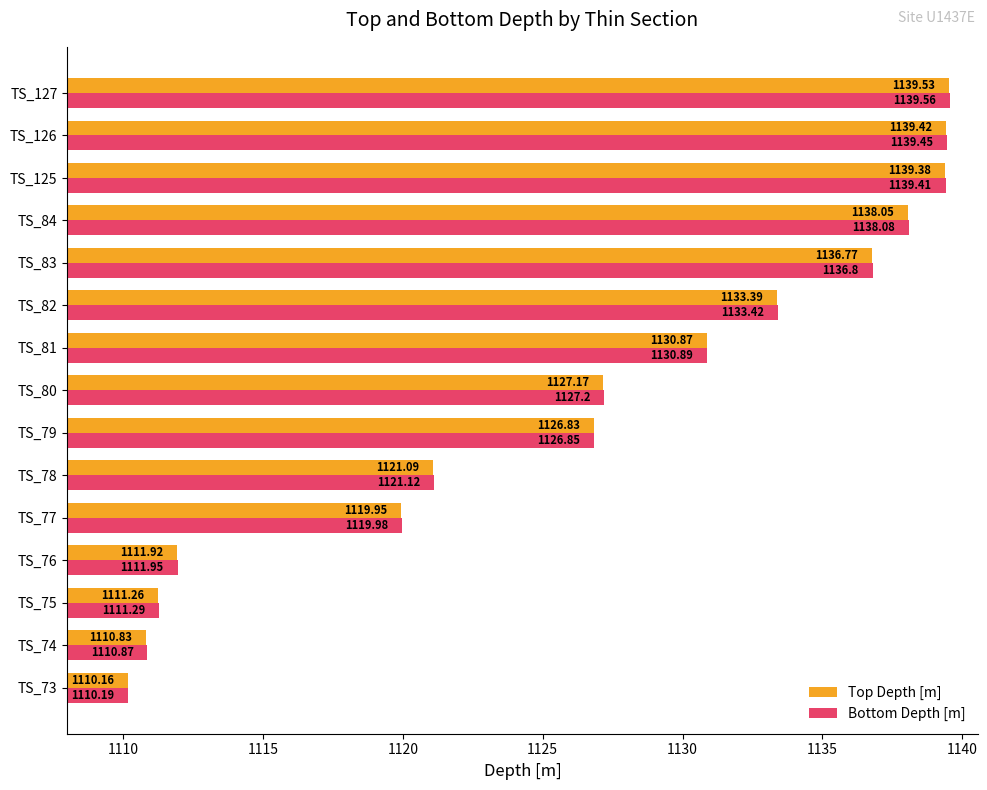

Where is Bottom Depth [m] nearest to the value 1124?

TS_79